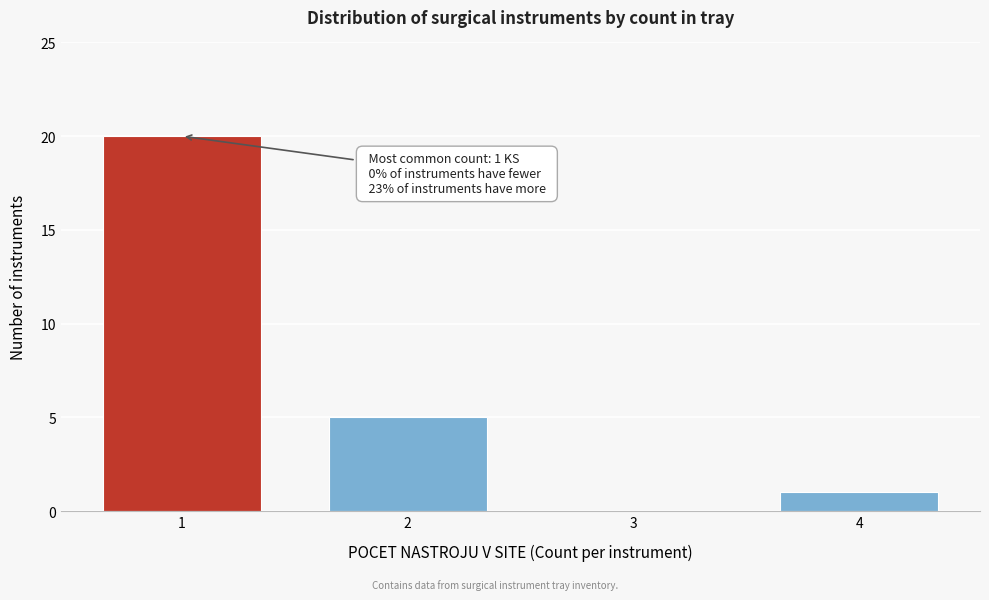

Reading left to right, extract all data points from this chart.

1=20	2=5	3=0	4=1